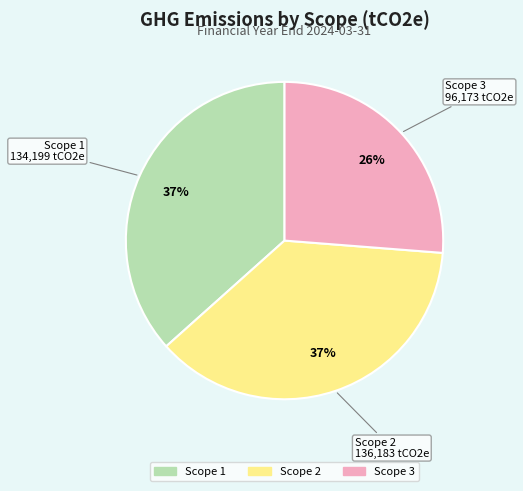

What percentage is the Scope 1 slice, to the nearest percent?

37%